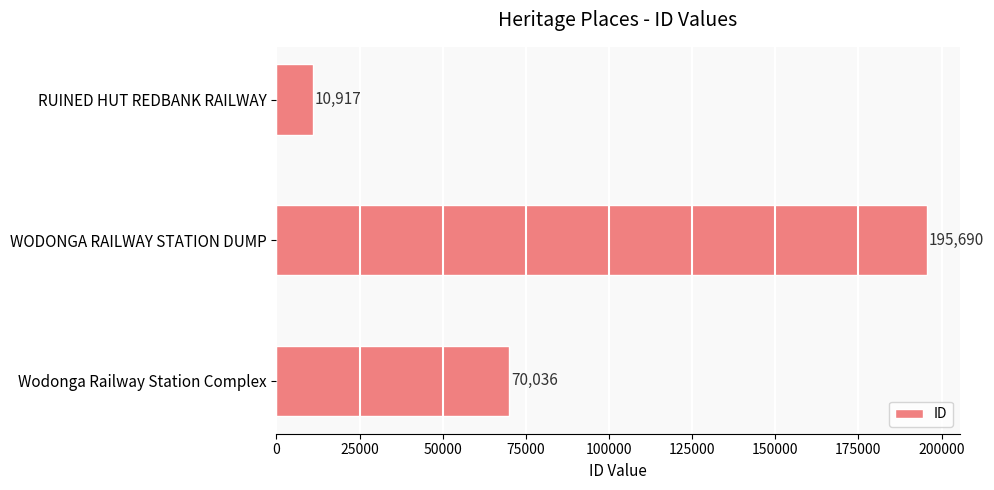

Reading top to bottom, transcribe all the data shown in this chart.

RUINED HUT REDBANK RAILWAY=10917	WODONGA RAILWAY STATION DUMP=195690	Wodonga Railway Station Complex=70036